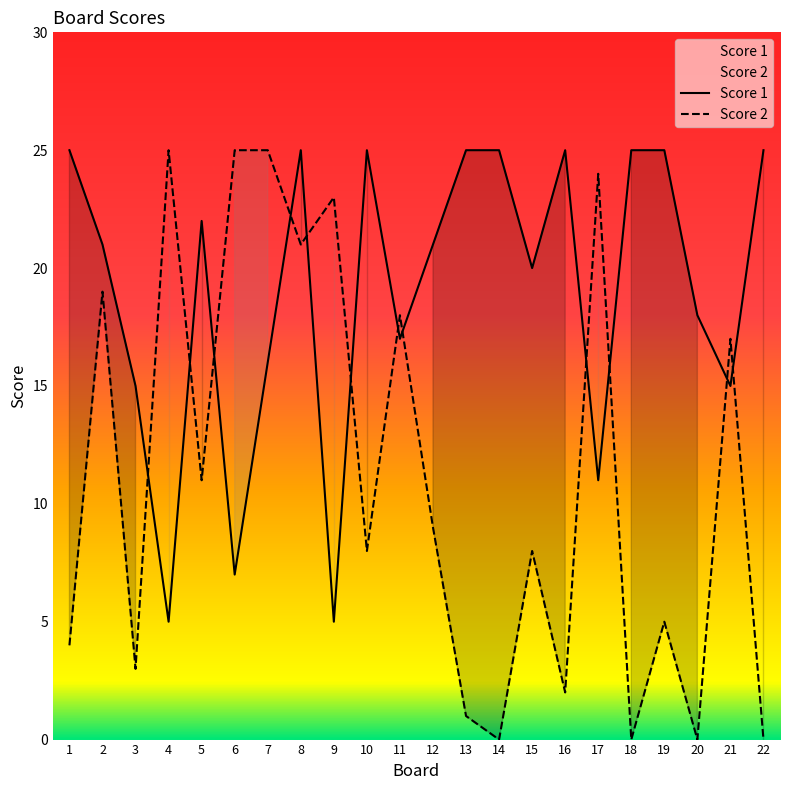

What is the difference between the highest and lowest values at 15?

12